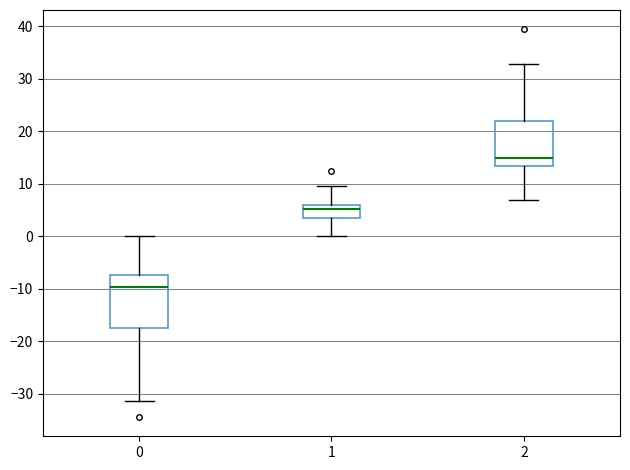

Reading left to right, read every box against the y-axis: the position of its median line, the range the box covers, and the ends of its whiskers. The values are not printed on the chart, so give them approximately, as read against the axis.

0: median -10, box -18 to -7, whiskers -31 to 0
1: median 5, box 4 to 6, whiskers 0 to 9
2: median 15, box 13 to 22, whiskers 7 to 33